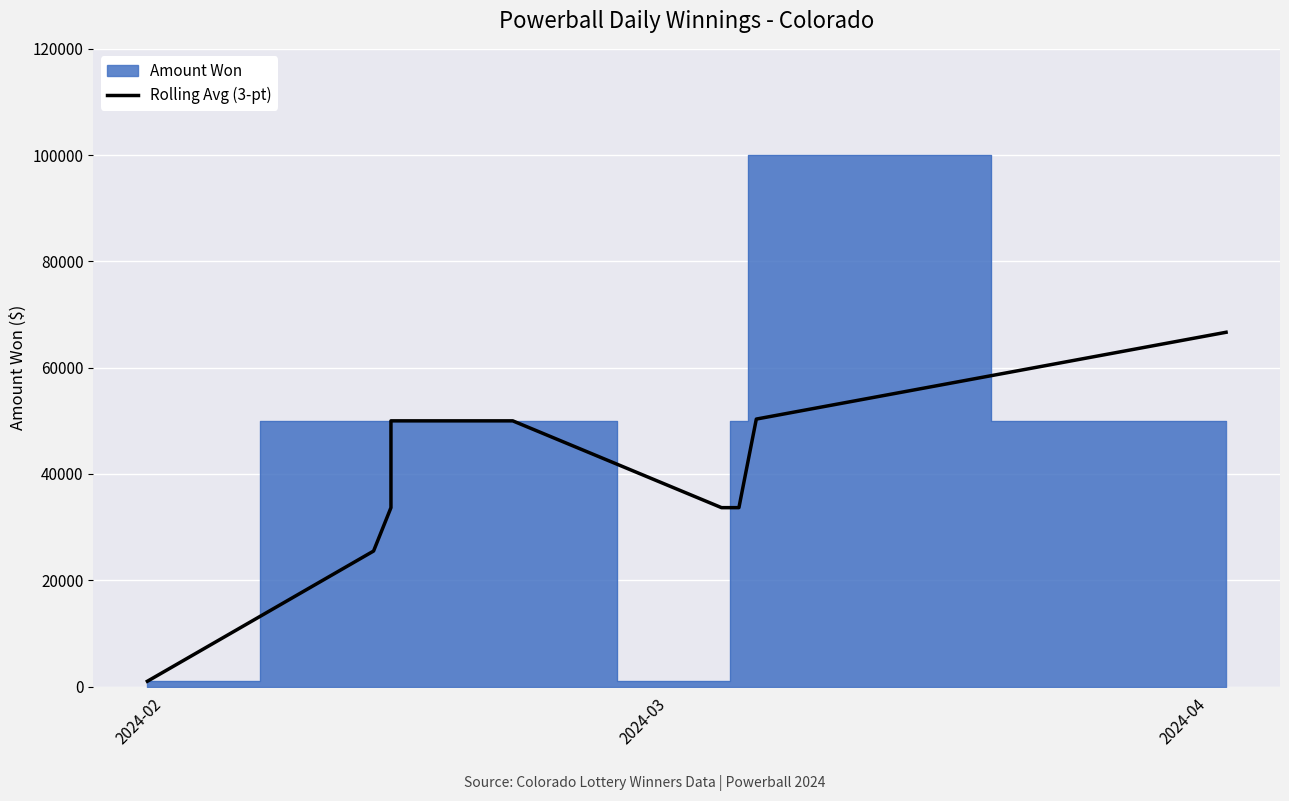

What is the smallest value displayed?

1000.0